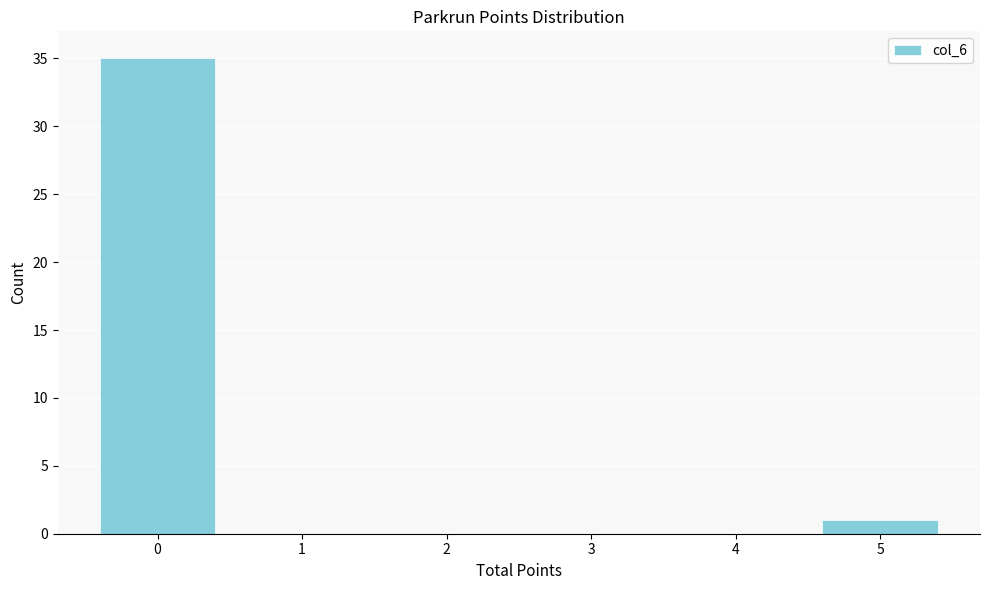

Reading left to right, transcribe all the data shown in this chart.

0=35	1=0	2=0	3=0	4=0	5=1